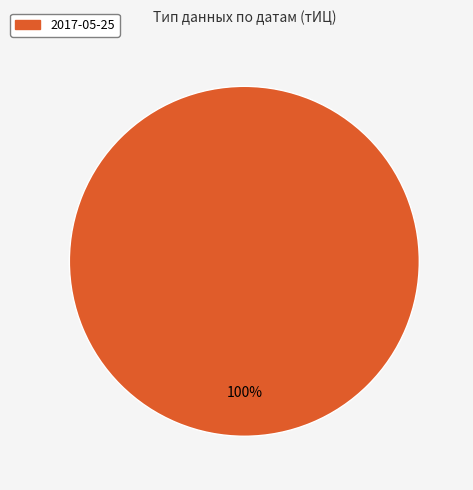

Is it true that 2017-05-25 is 88% of the pie?

False